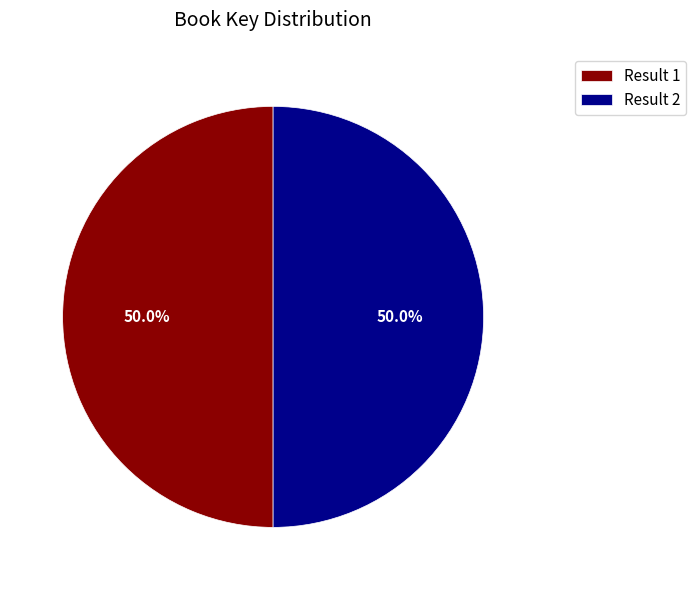

What portion of the pie excludes Result 2?

50.0%